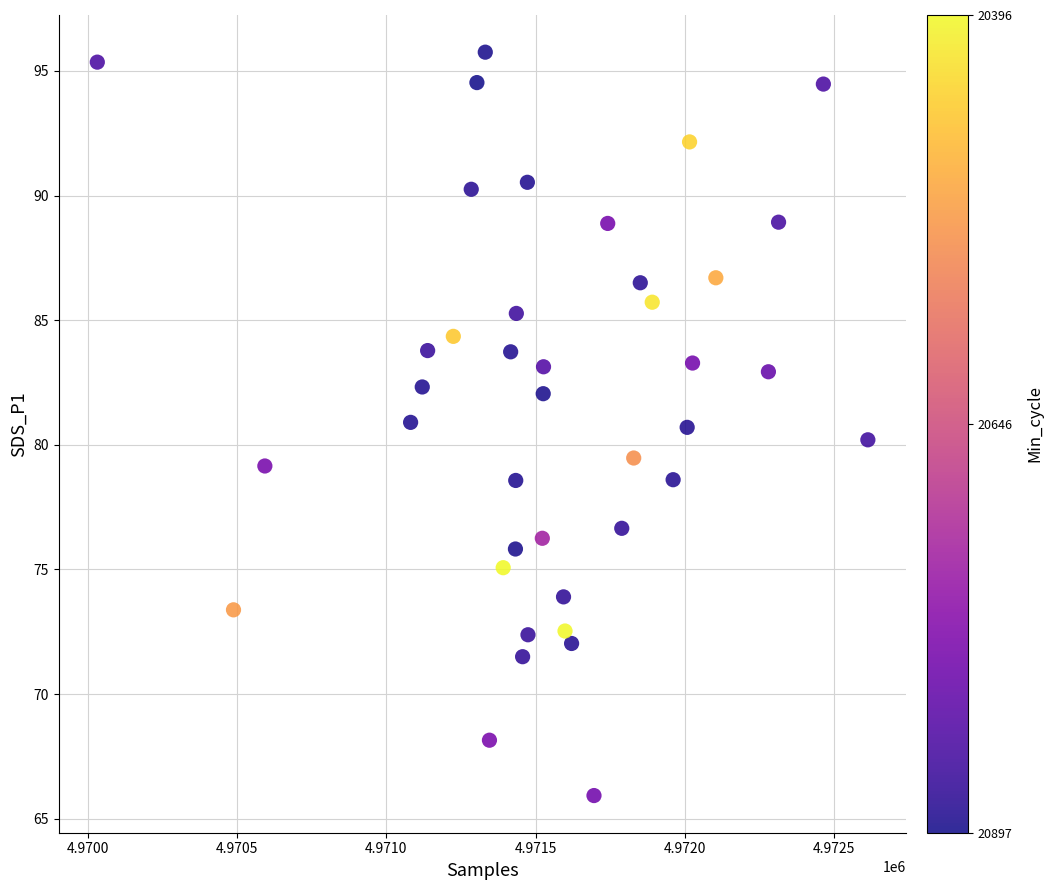

What is the range of Y values (max minus min)?

29.8